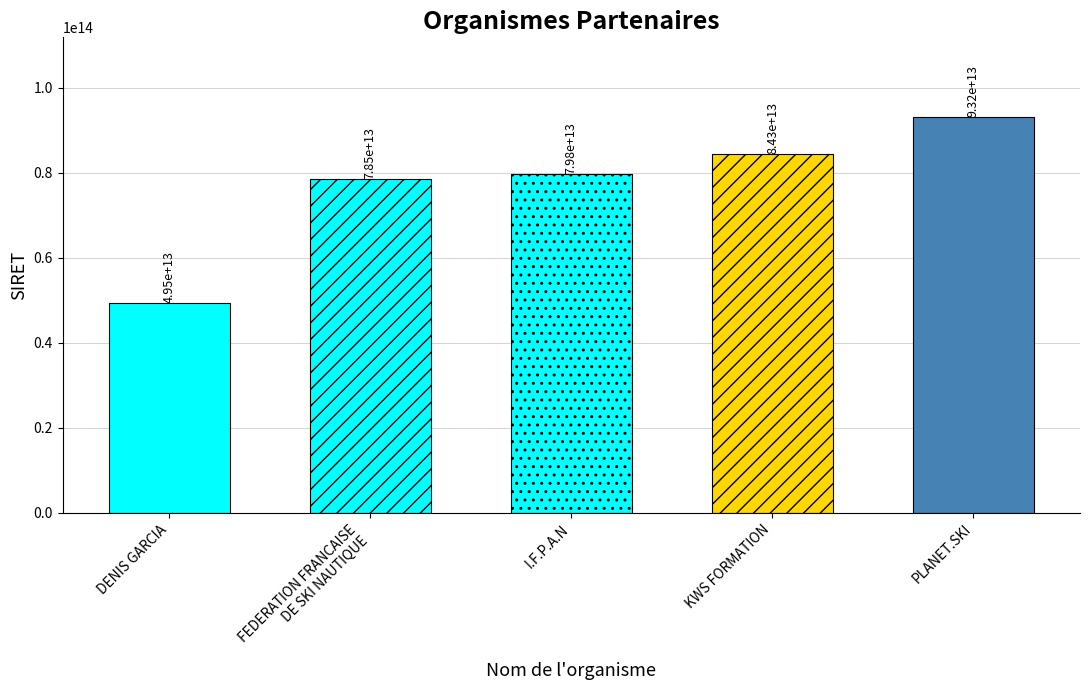

What is the label of the 2nd bar from the right?

KWS FORMATION